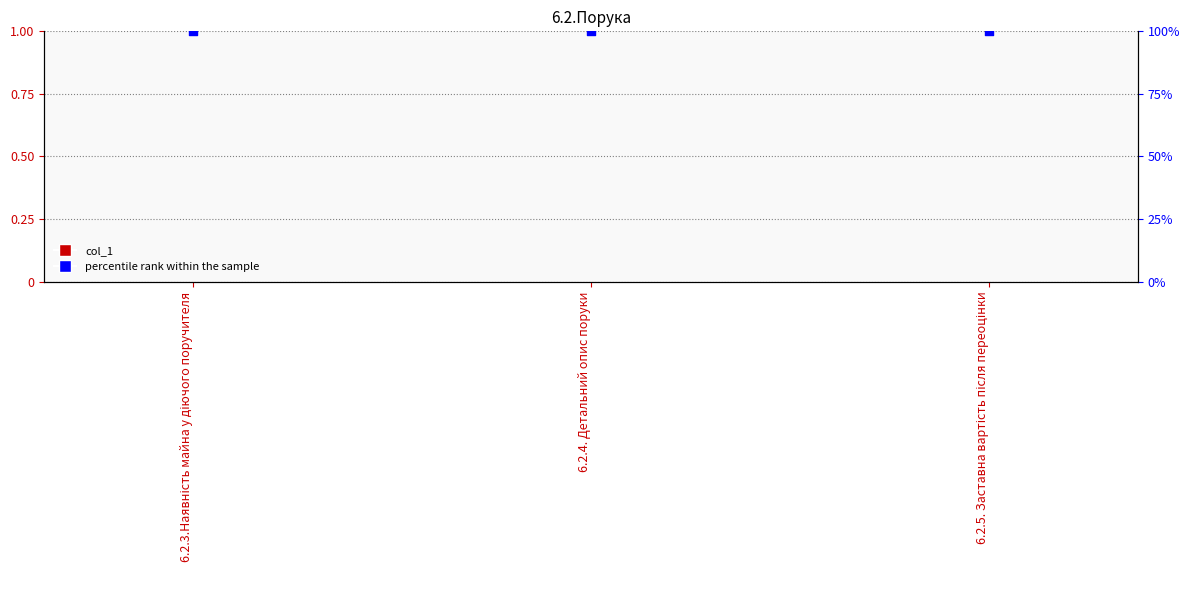

At how many categories does at least one series exceed 87?

3